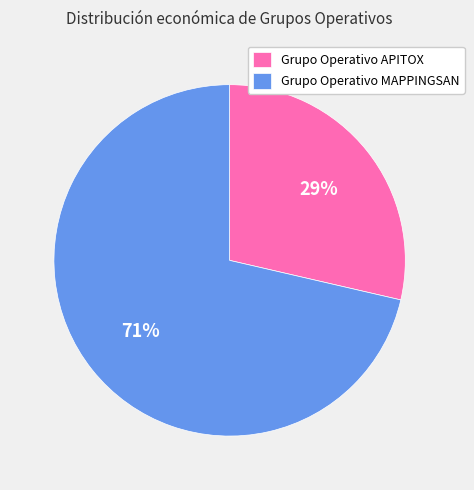

Rank the categories by value from lowest to highest.

Grupo Operativo APITOX, Grupo Operativo MAPPINGSAN